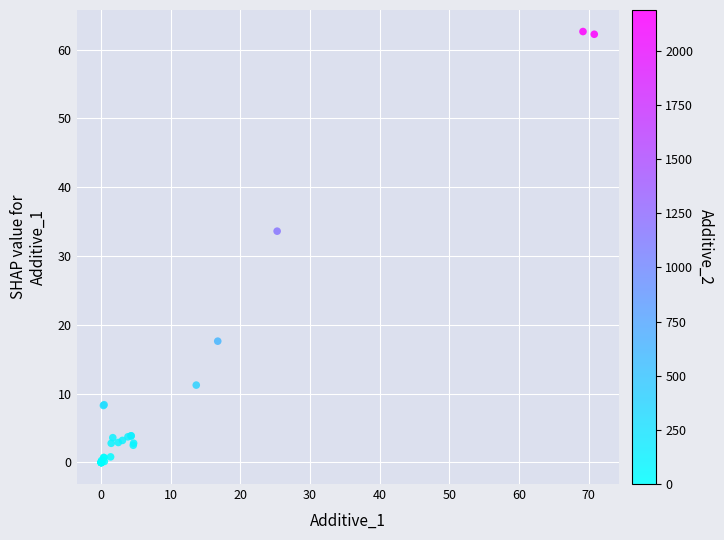

What Y value in the scatter plot is closest to 31?

33.6